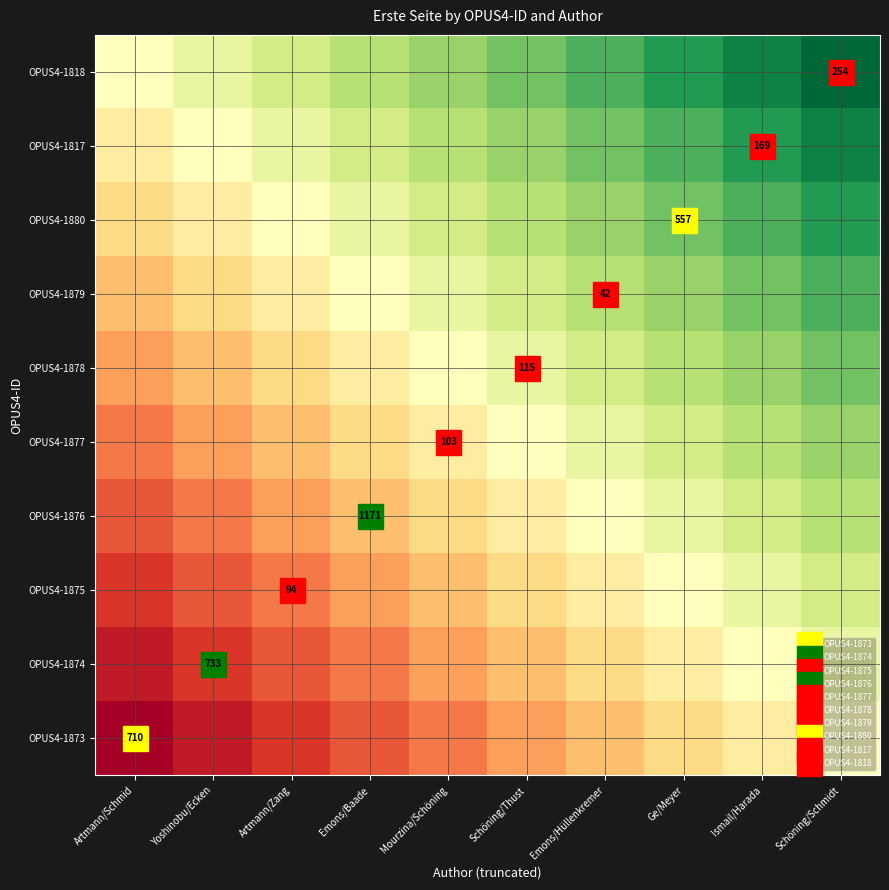

List the labels in order of OPUS4-1878 value, smallest first.

Artmann/Schmid, Yoshinobu/Ecken, Artmann/Zang, Emons/Baade, Mourzina/Schöning, Schöning/Thust, Emons/Hüllenkremer, Ge/Meyer, Ismail/Harada, Schöning/Schmidt